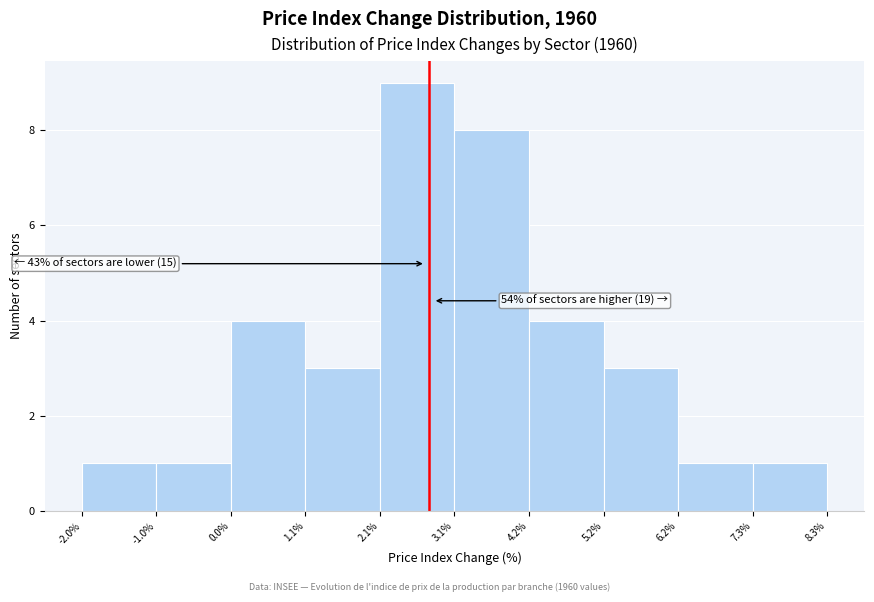

Over which range of the x-axis is the bar tallest?

2.1% to 3.1%